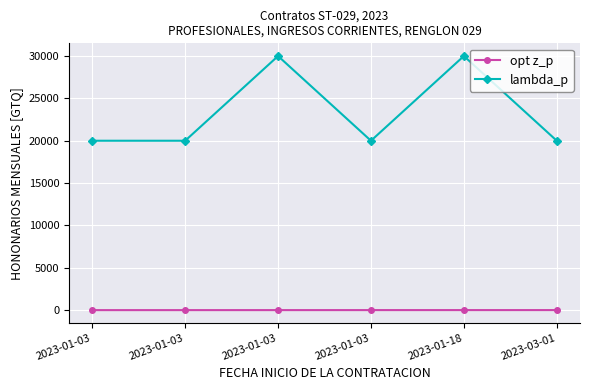

What is the value of the opt z_p point at the 1st from the left?

1